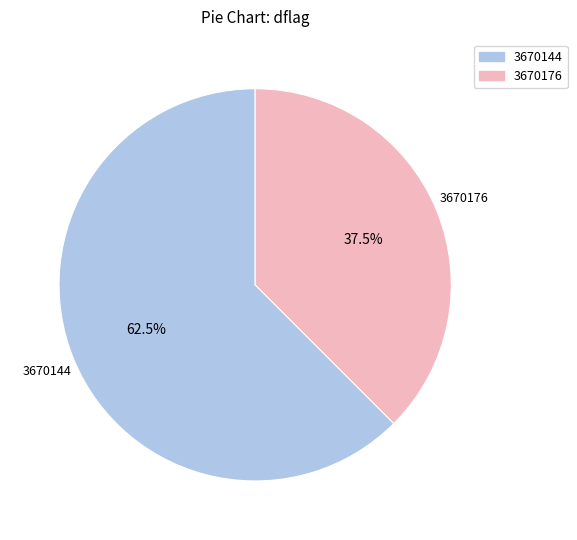

Approximately how many times larger is the value at 3670176 compared to 3670144?

0.6